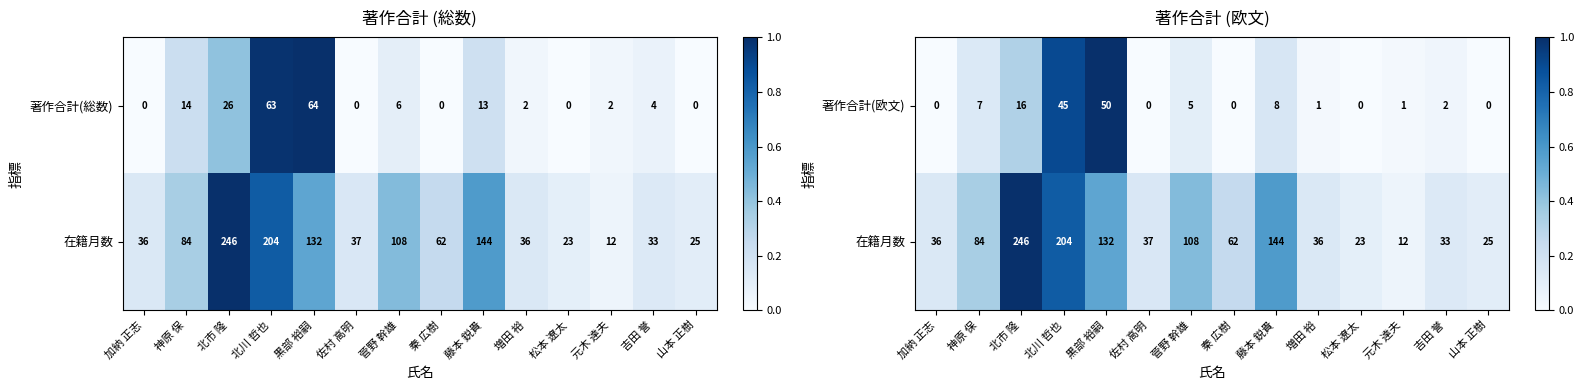

At how many categories does at least one series exceed 0?

14